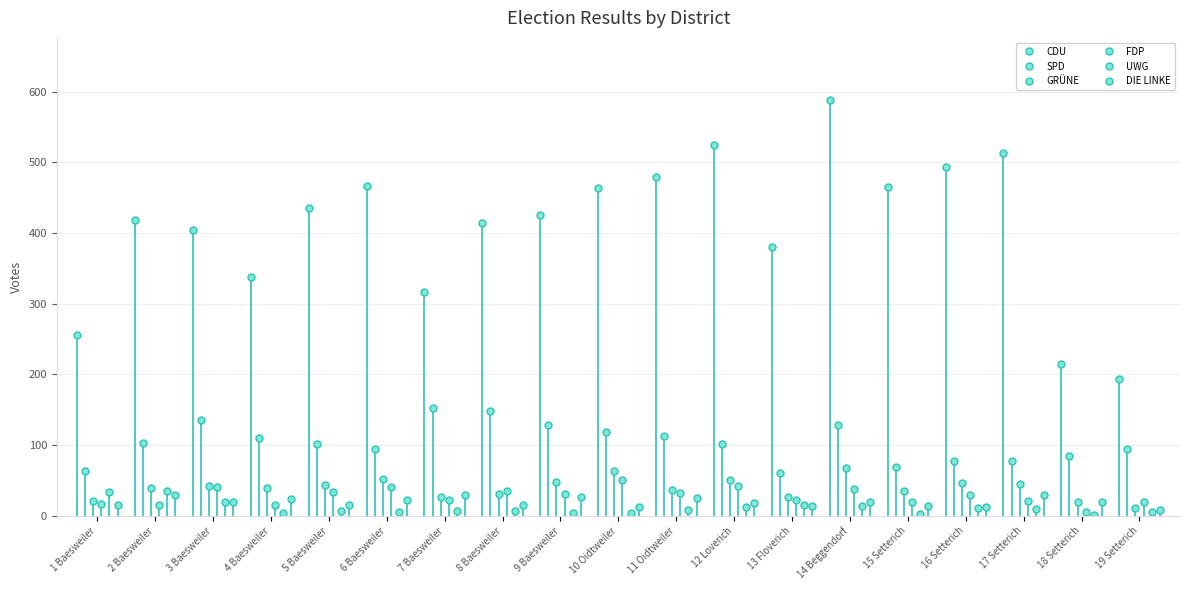

How many interior local valleys does the GRÜNE series have?

5